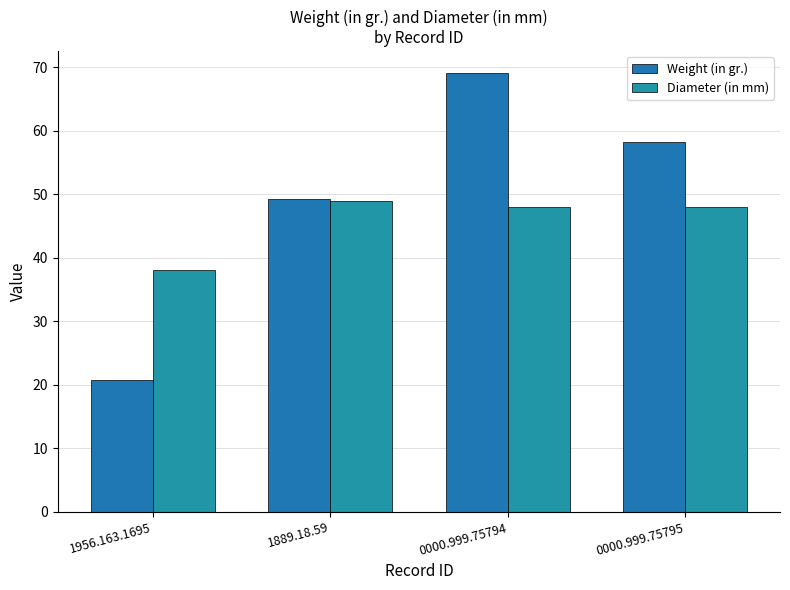

What is the label of the 3rd bar from the right?

1889.18.59